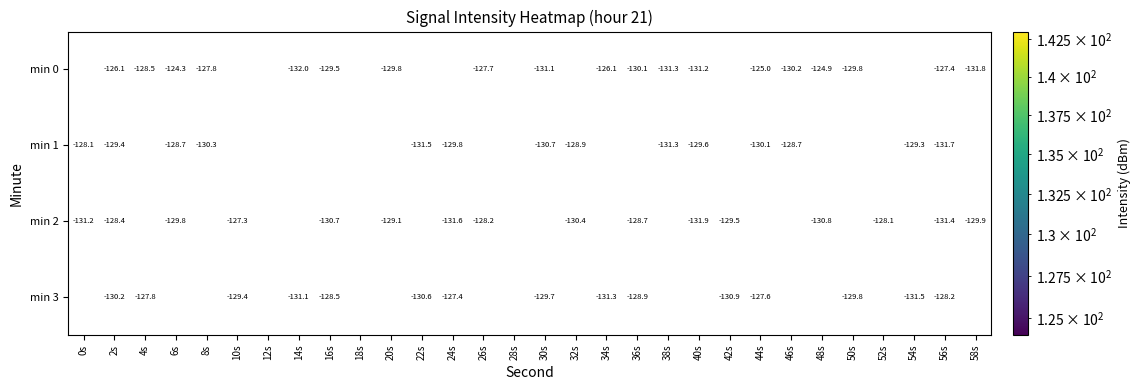

At which label does min 2 reach its minimum?

12s